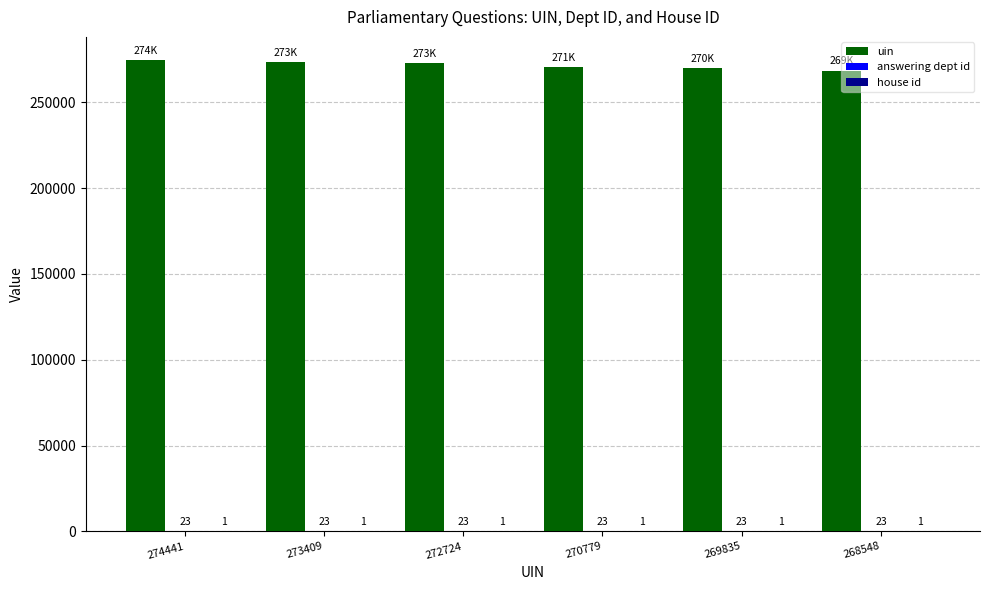

At which category is the sum across all series the highest?

274441